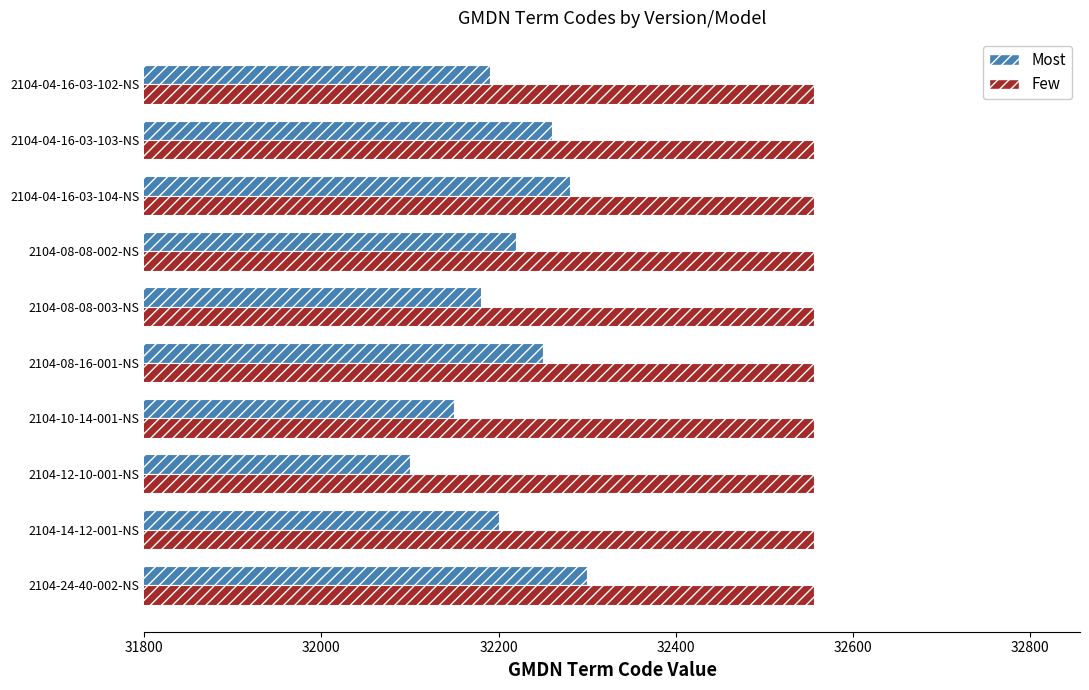

Is the value of Few at 2104-08-08-002-NS greater than the value of Most at 2104-08-08-003-NS?

Yes